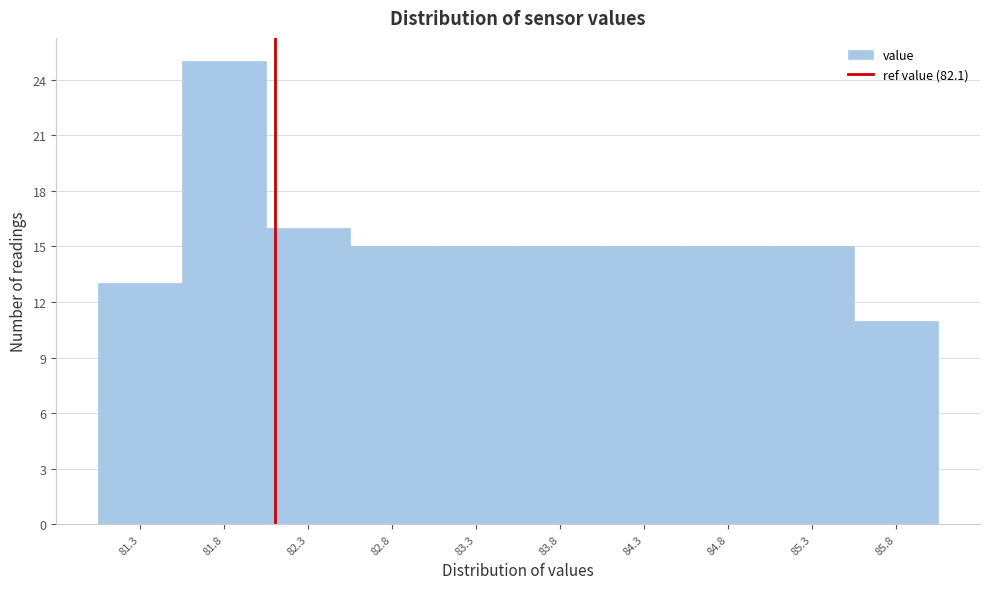

Reading left to right, list every bar in this chart as the range it spans on the x-axis followed by its height. The values are not printed on the chart, so give them approximately, as read against the axis.

81.05 to 81.55: 13
81.55 to 82.05: 25
82.05 to 82.55: 16
82.55 to 83.05: 15
83.05 to 83.55: 15
83.55 to 84.05: 15
84.05 to 84.55: 15
84.55 to 85.05: 15
85.05 to 85.55: 15
85.55 to 86.05: 11